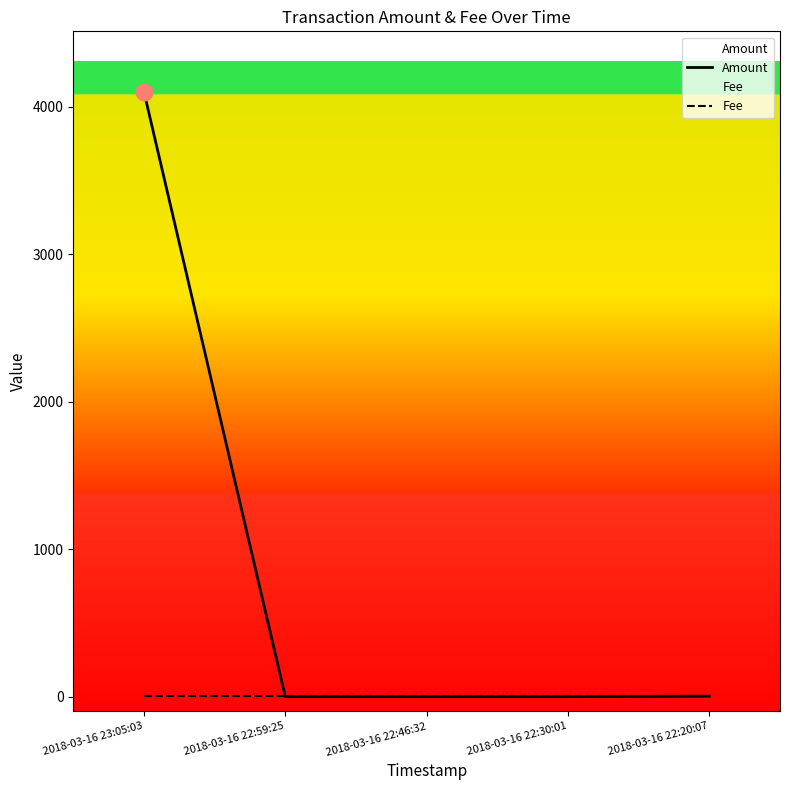

The value of Amount at 2018-03-16 23:05:03 is 4100. True or false?

True